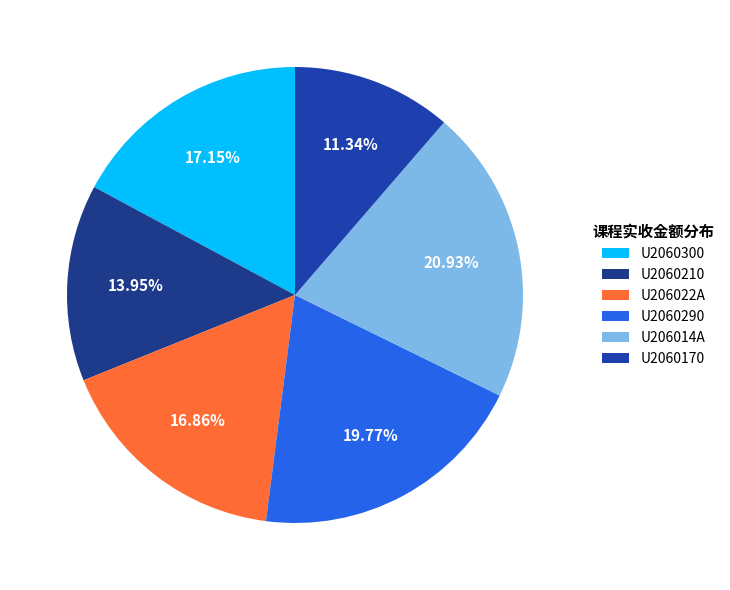

Which slice is the smallest?

U2060170